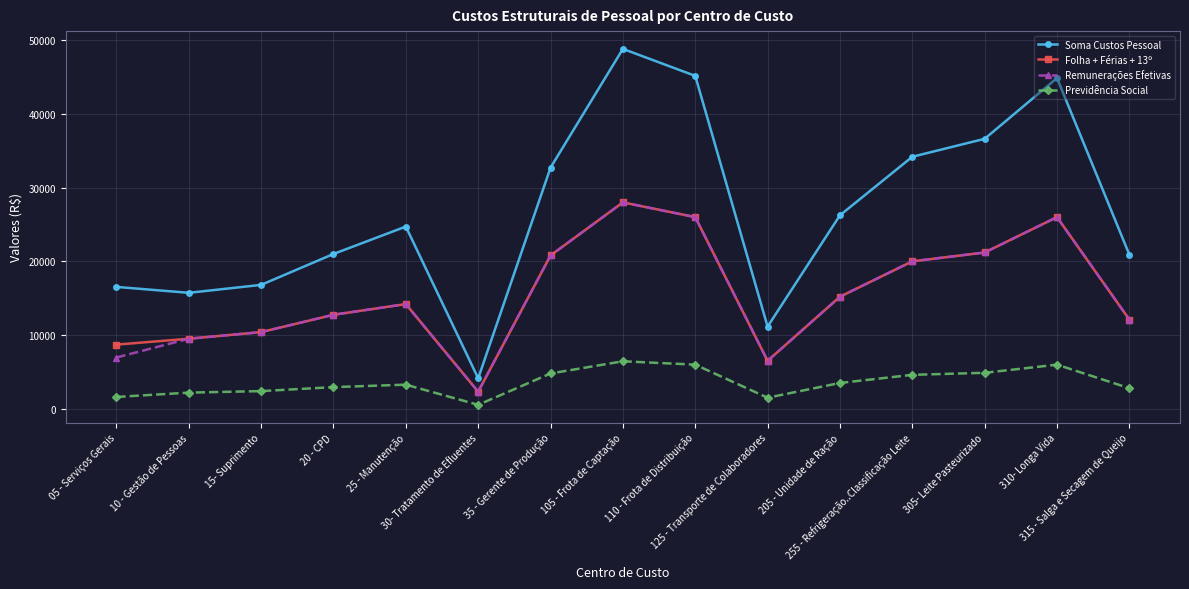

What is the lowest value of the Folha + Férias + 13º series?

2305.0